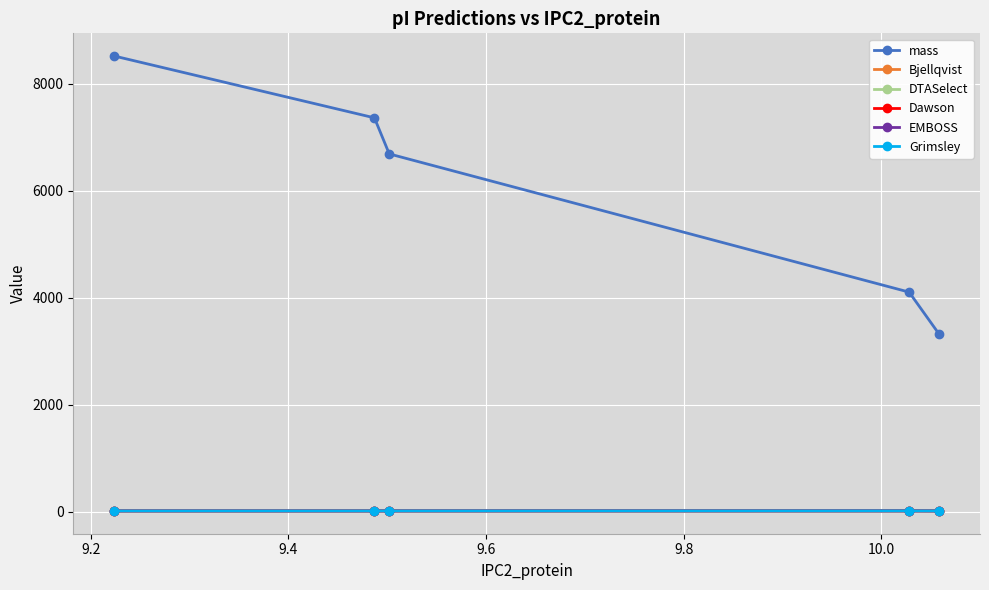

What is the lowest value of the Grimsley series?

10.2